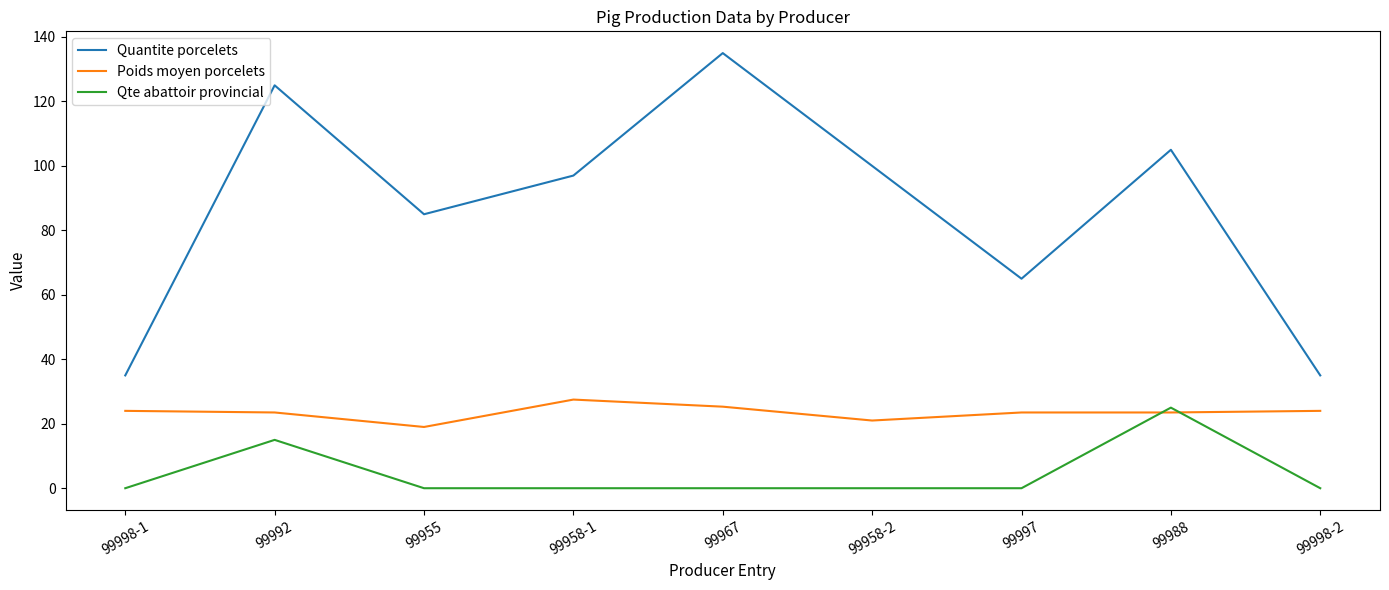

Which series has the widest spread of values?

Quantite porcelets